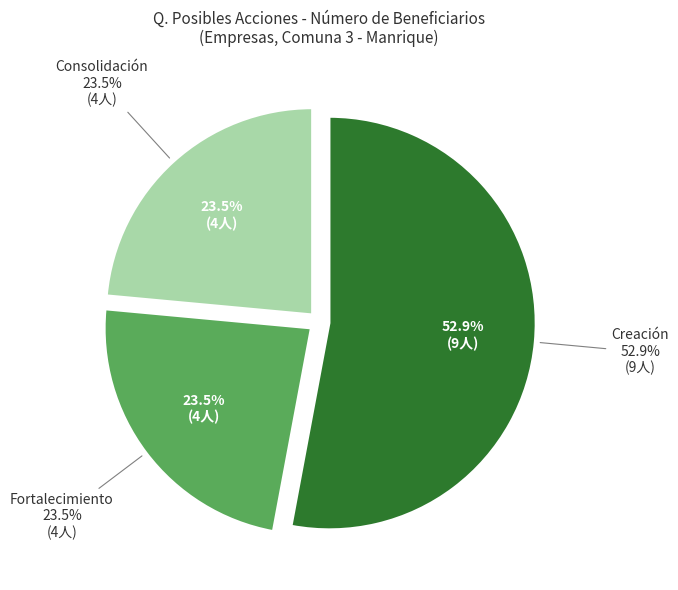

Which category has the biggest portion of the pie?

Creación